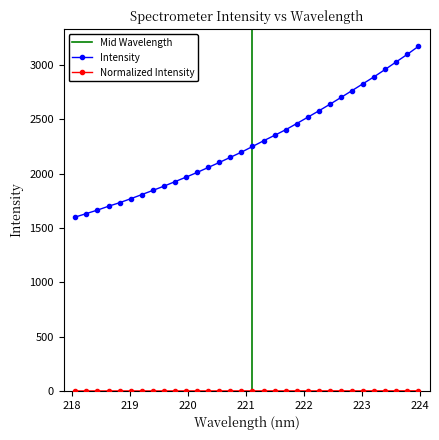

Reading left to right, what are all the values shown in this chart?

218.0596=1599.8	218.2508=1631.9	218.442=1663.9	218.6332=1699.4	218.8244=1732.0	219.0156=1768.2	219.2067=1806.4	219.3979=1845.0	219.589=1884.0	219.7801=1925.5	219.9712=1967.2	220.1623=2010.4	220.3533=2056.2	220.5444=2102.1	220.7354=2149.4	220.9264=2196.9	221.1174=2249.1	221.3083=2301.5	221.4993=2351.9	221.6902=2403.3	221.8812=2460.4	222.0721=2518.7	222.263=2577.3	222.4538=2637.8	222.6447=2700.3	222.8355=2763.6	223.0264=2827.4	223.2172=2891.2	223.408=2958.6	223.5987=3028.2	223.7895=3097.4	223.9802=3170.7